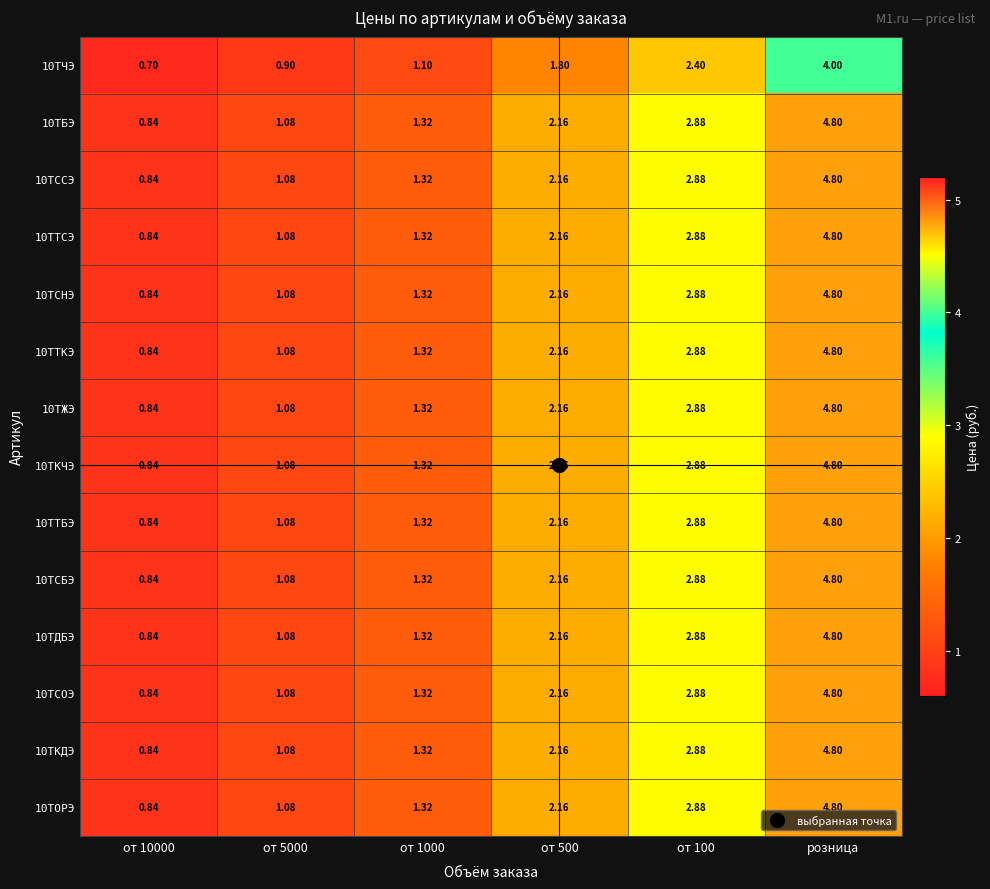

Which label corresponds to the largest value in the chart?

розница